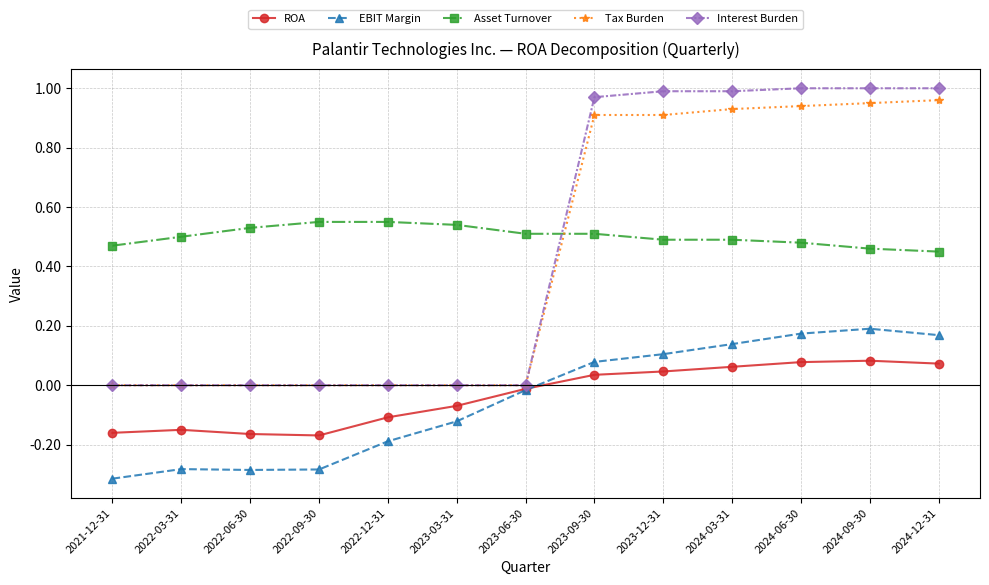

What position from the right is 2022-12-31?

9